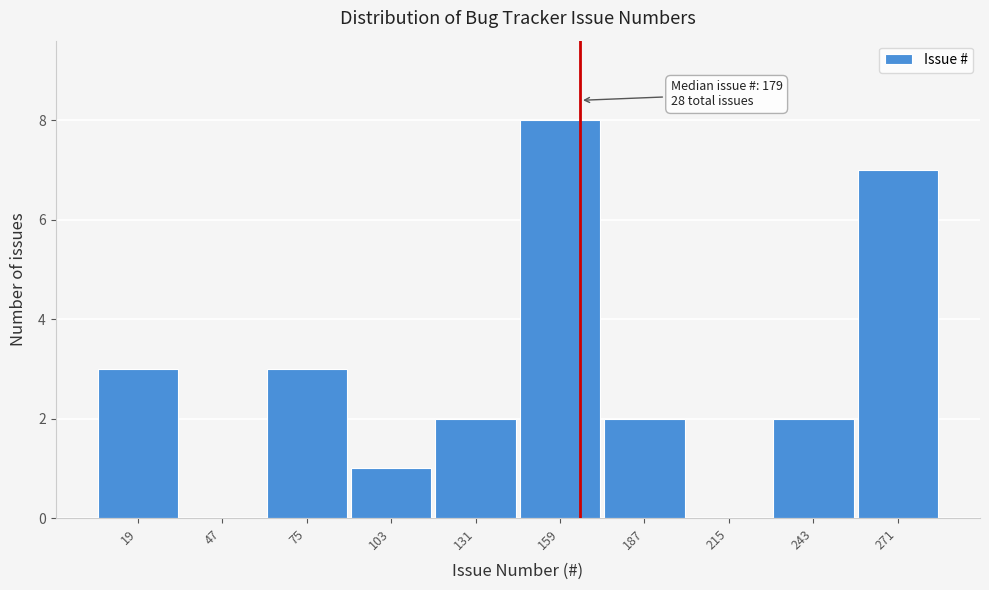

Reading left to right, extract all data points from this chart.

19=3	47=0	75=3	103=1	131=2	159=8	187=2	215=0	243=2	271=7